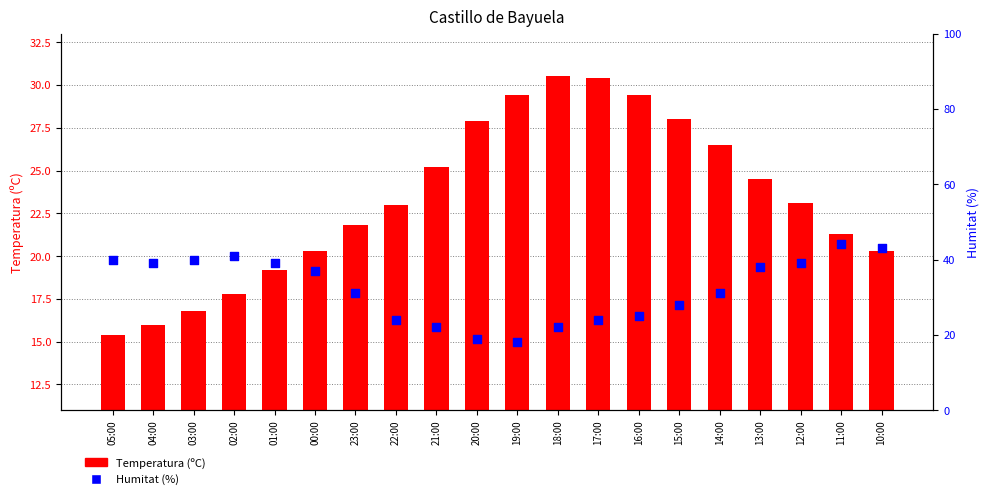

Which series contains the highest Y value?

Humitat (%)